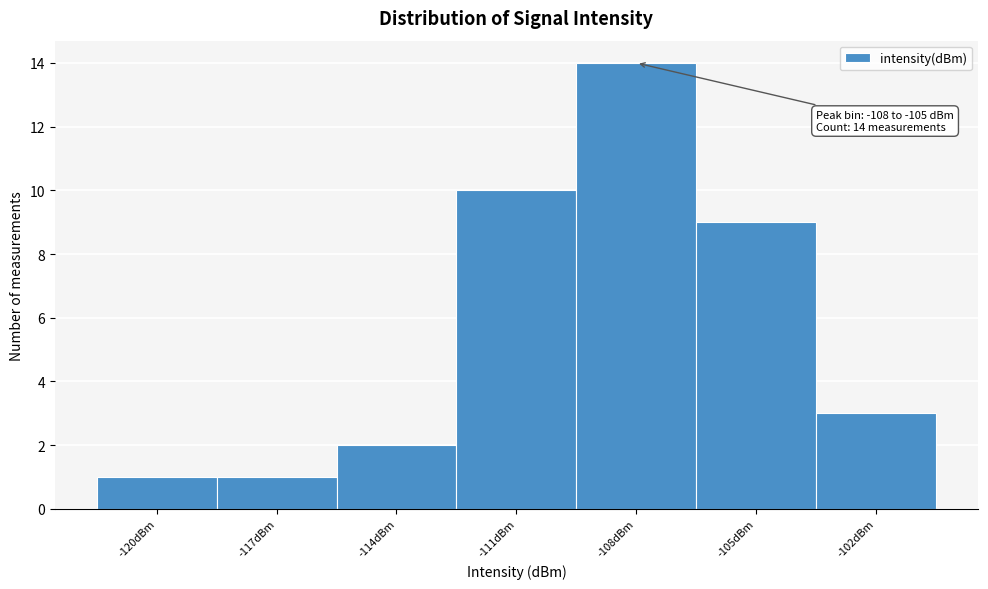

Reading left to right, extract all data points from this chart.

1	1	2	10	14	9	3